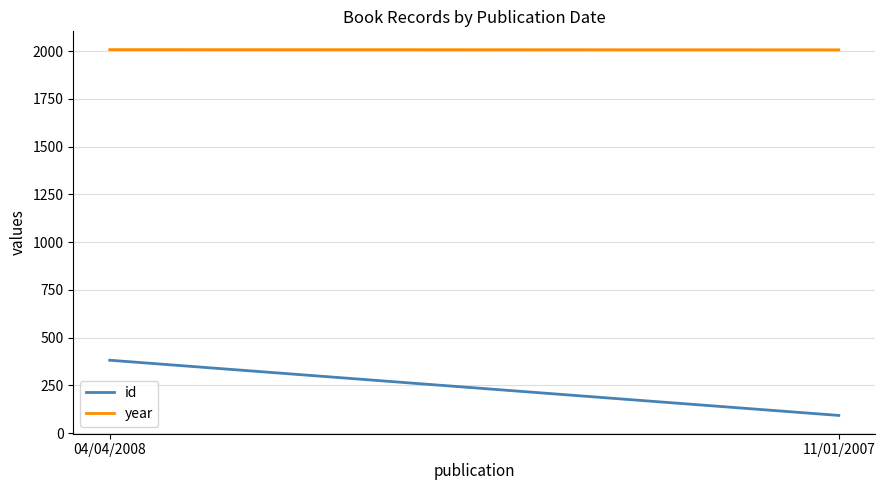

At which label does year reach its minimum?

11/01/2007